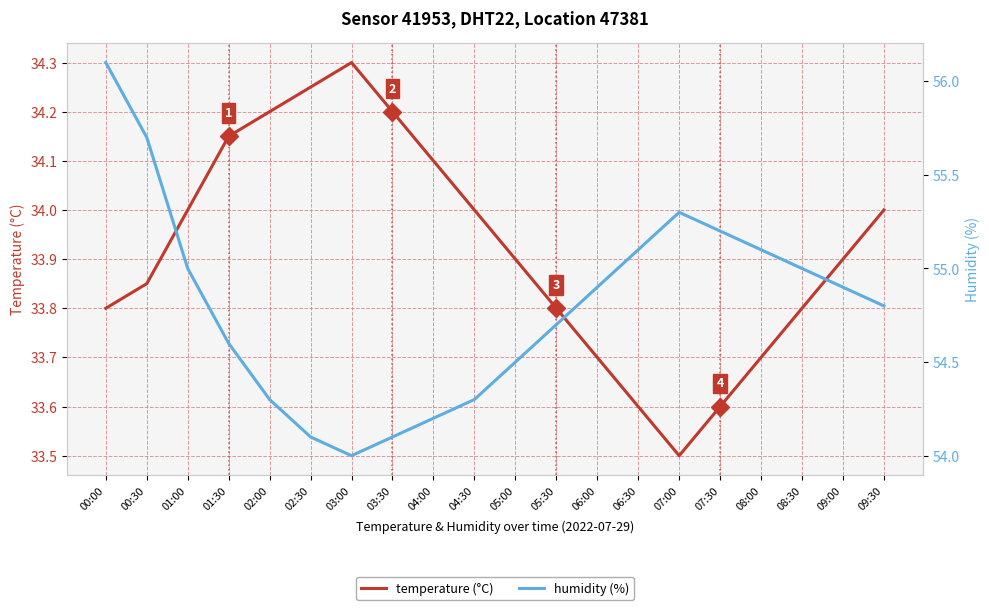

At which label is humidity (%) closest to 55?

01:00